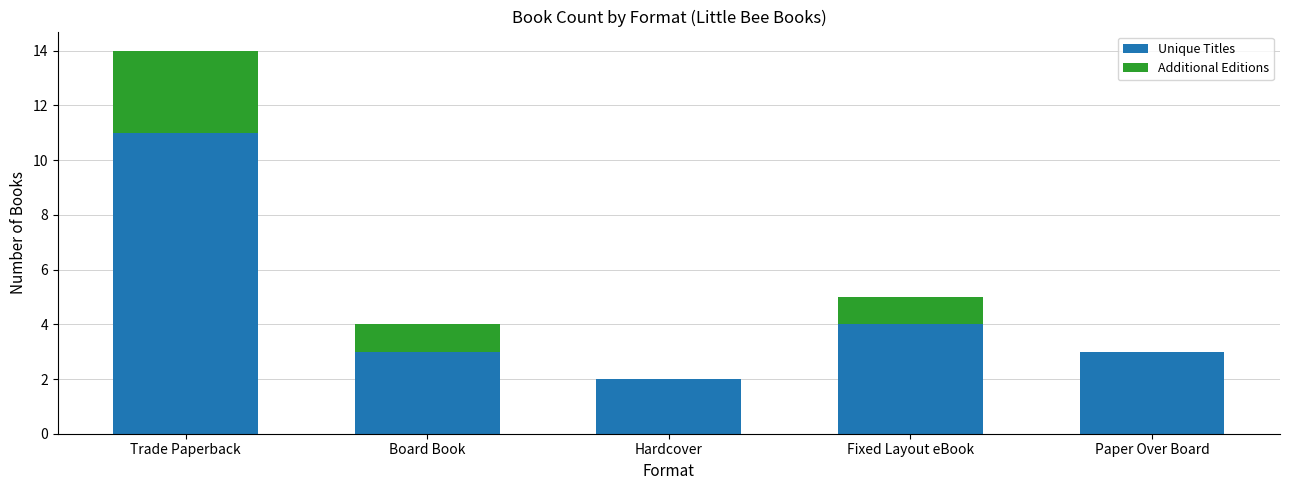

How many data points does each series have?

5